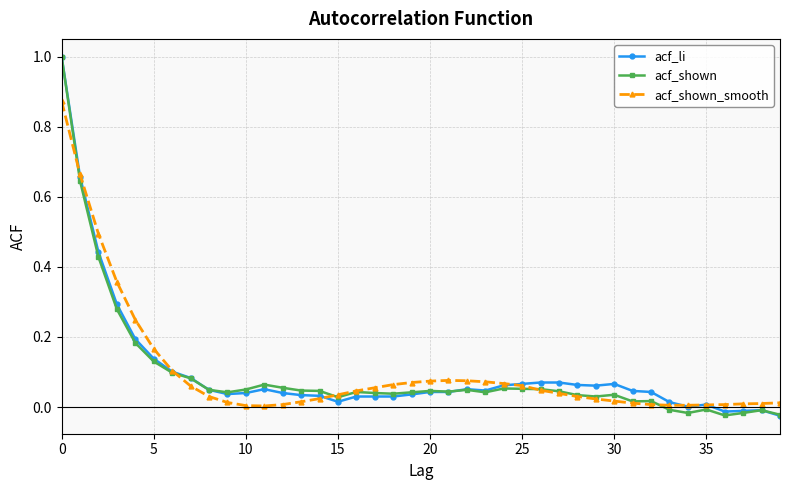

True or false: acf_shown_smooth has more than 0 points higher than both neighbors.

True